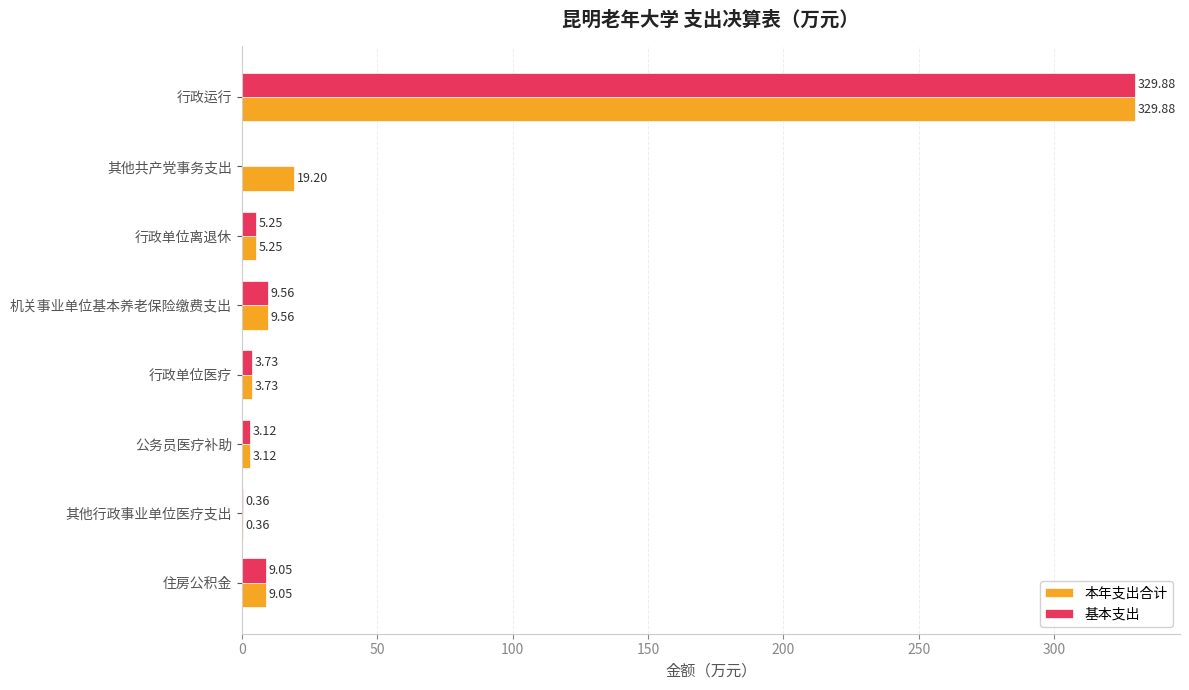

How many data points in 本年支出合计 are above 9?

4